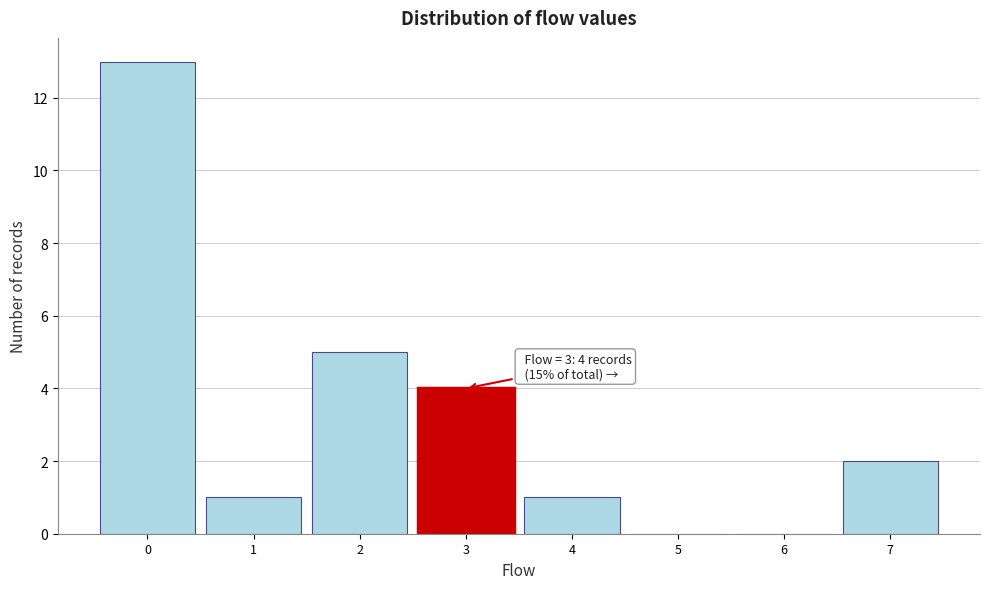

Which range on the x-axis has the tallest bar?

-0.5 to 0.5